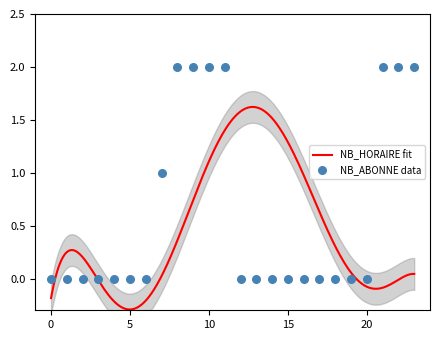

At which category is the sum across all series the highest?

11